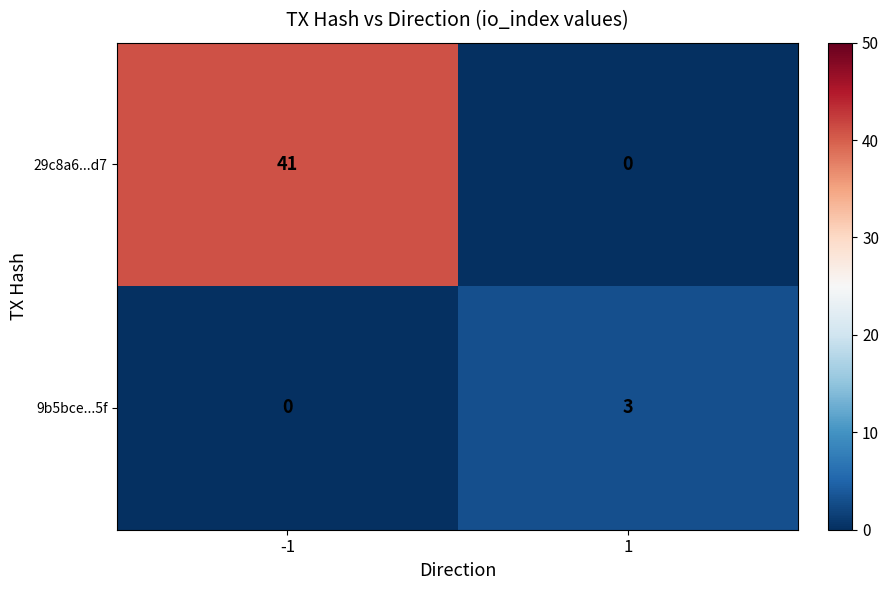

What is the difference between the maximum and minimum values in the 29c8a6...d7 series?

41